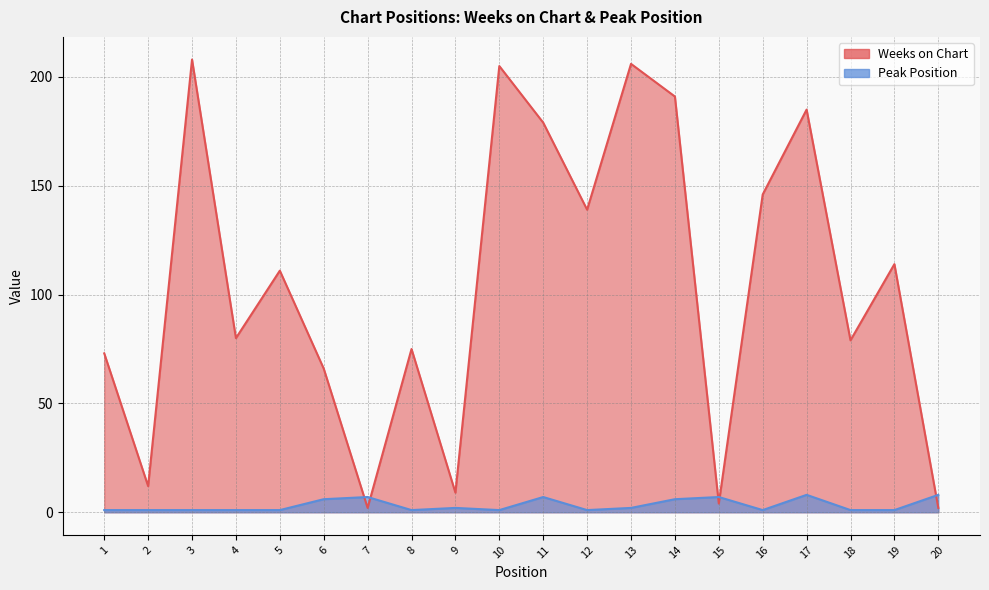

What are all the series names shown in the legend?

Weeks on Chart, Peak Position